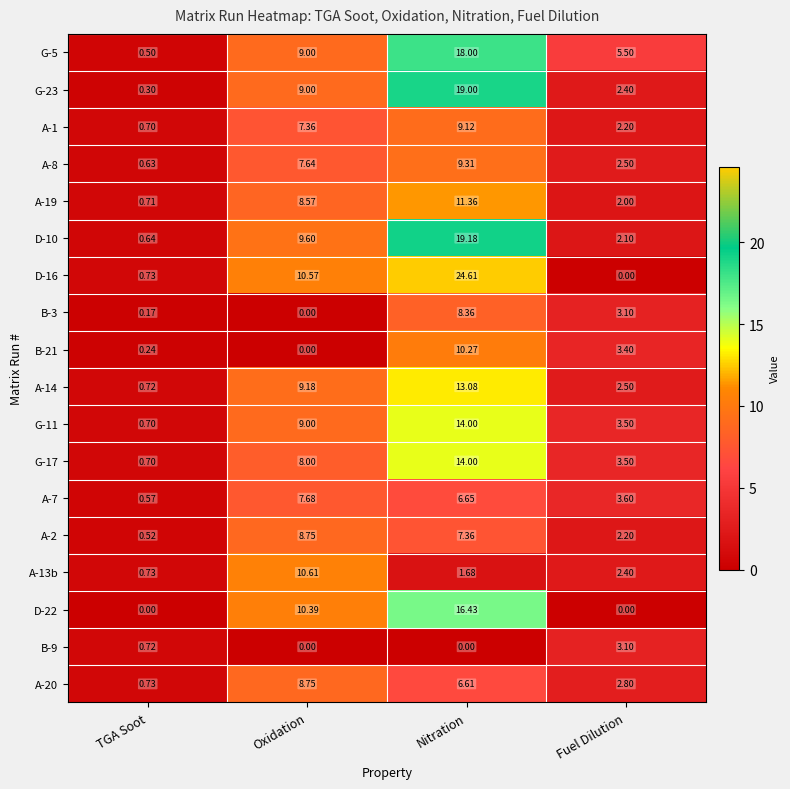

At how many categories does at least one series exceed 16?

1